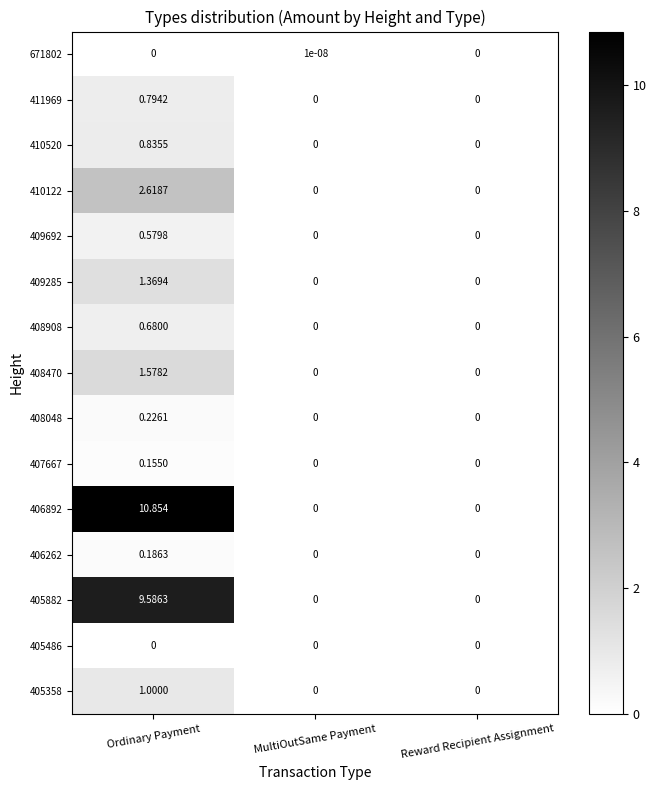

Which category has the highest value across all series?

Ordinary Payment